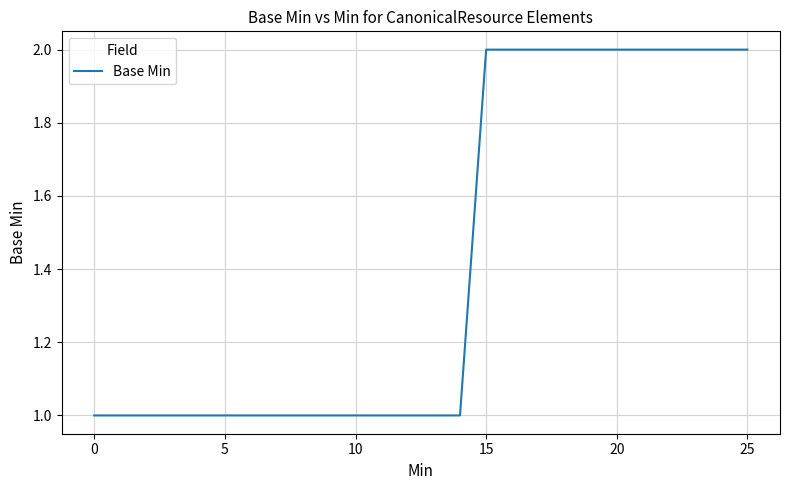

What is the difference between the second highest and minimum values?

1